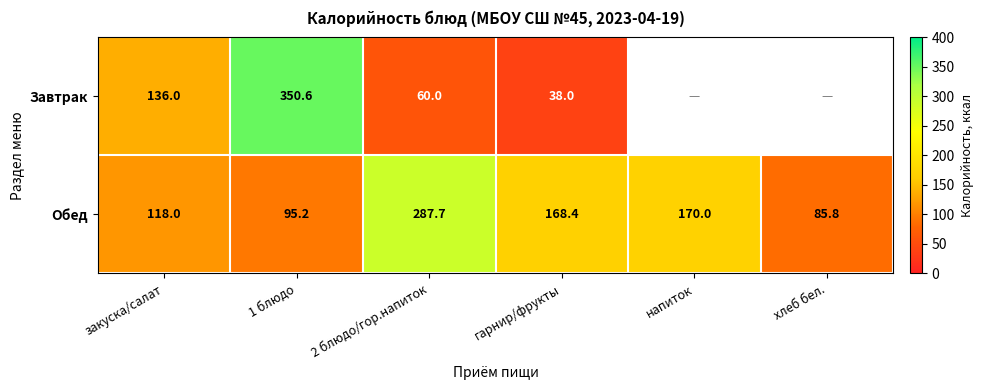

At which category does the chart reach its minimum across all series?

гарнир/фрукты